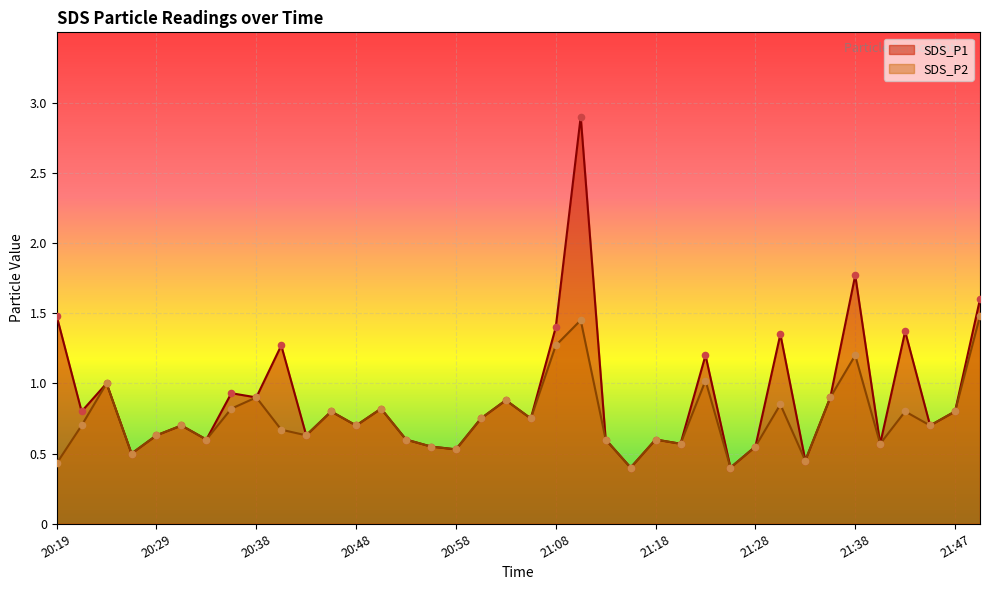

Is the value of SDS_P1 at 21:40 greater than the value of SDS_P2 at 20:36?

No